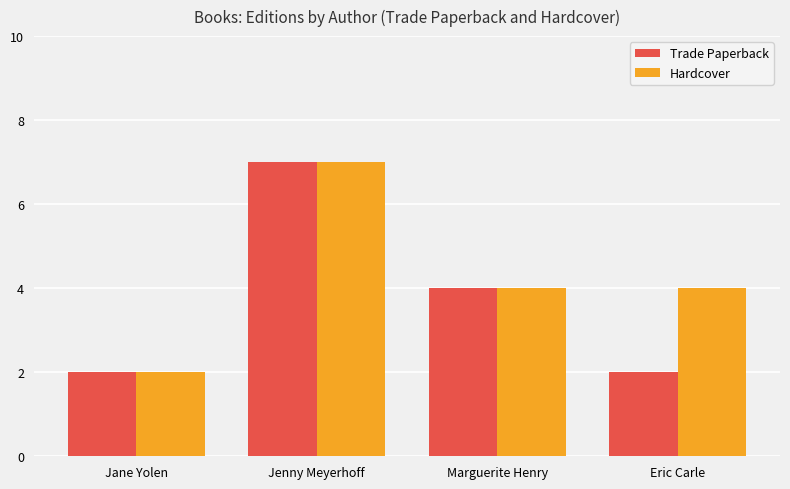

How many Hardcover values are between 4 and 7?

3